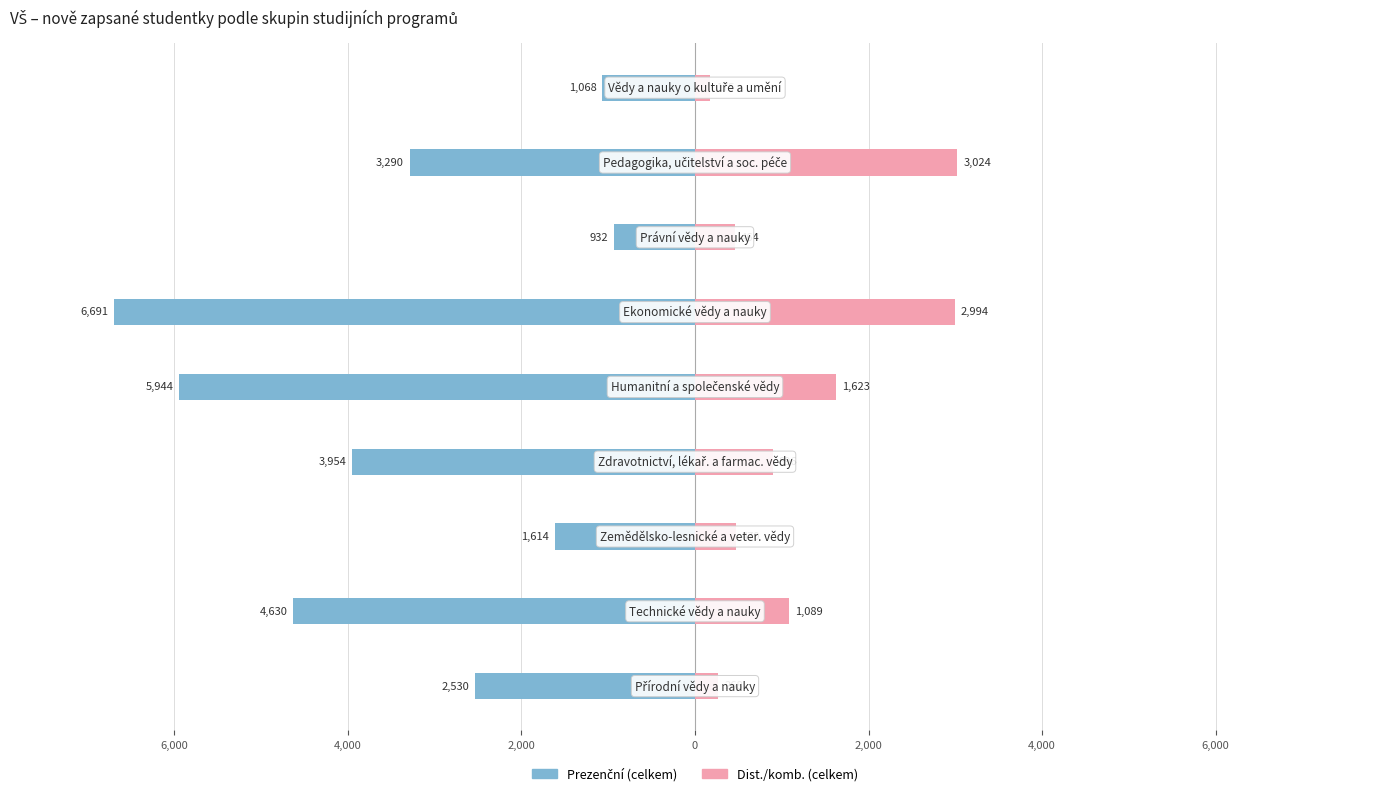

Reading left to right, list all the values displayed in this chart.

Prezenční (celkem): 8,000=-2530	6,000=-4630	4,000=-1614	2,000=-3954	0=-5944	2,000=-6691	4,000=-932	6,000=-3290	8,000=-1068
Dist./komb. (celkem): 8,000=268	6,000=1089	4,000=470	2,000=896	0=1623	2,000=2994	4,000=464	6,000=3024	8,000=175